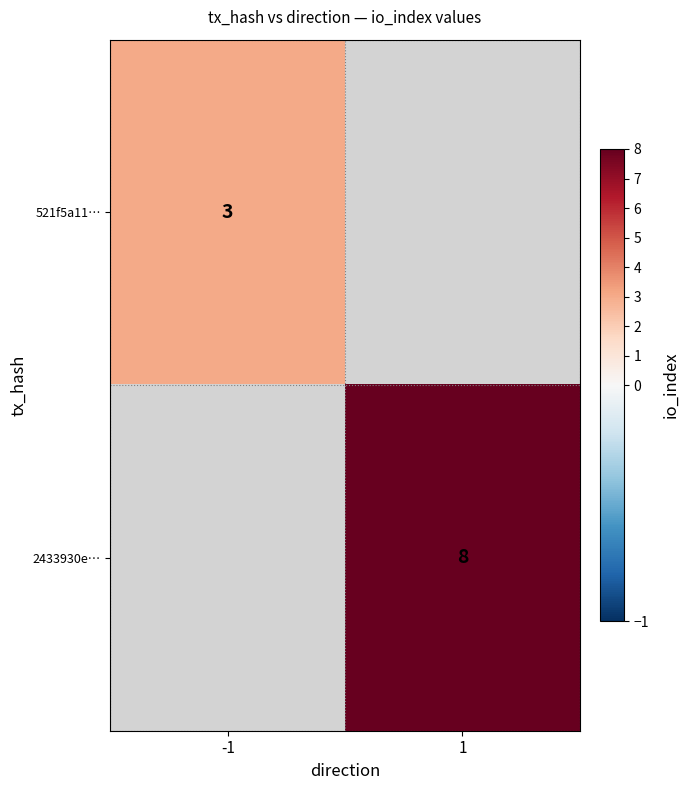

Is it true that 521f5a11… equals 3 at -1?

True